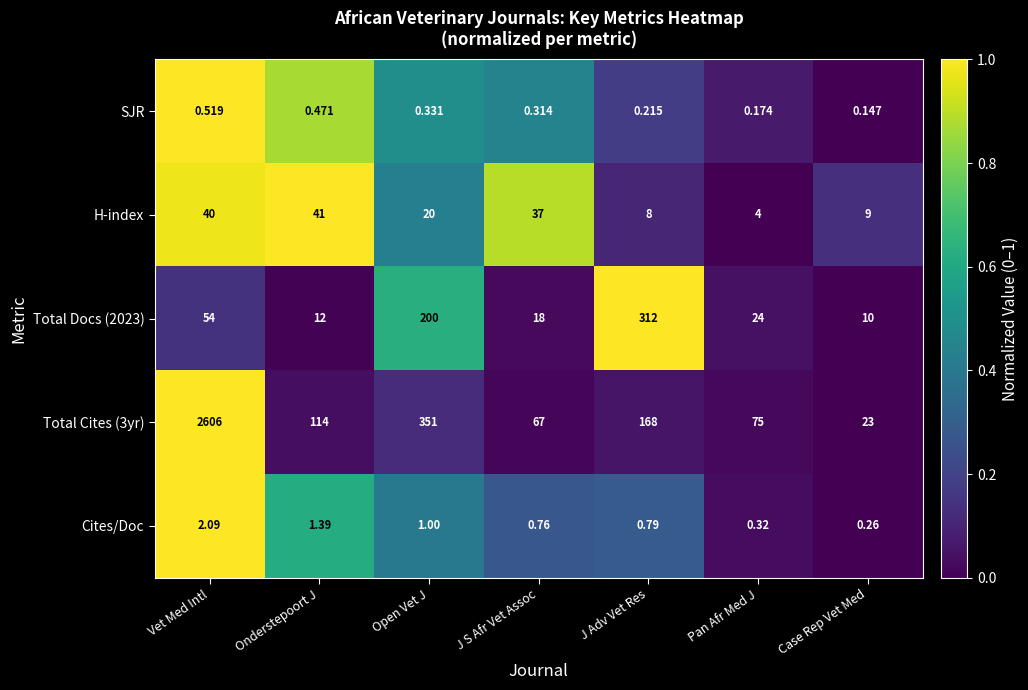

At how many categories does at least one series exceed 0?

7